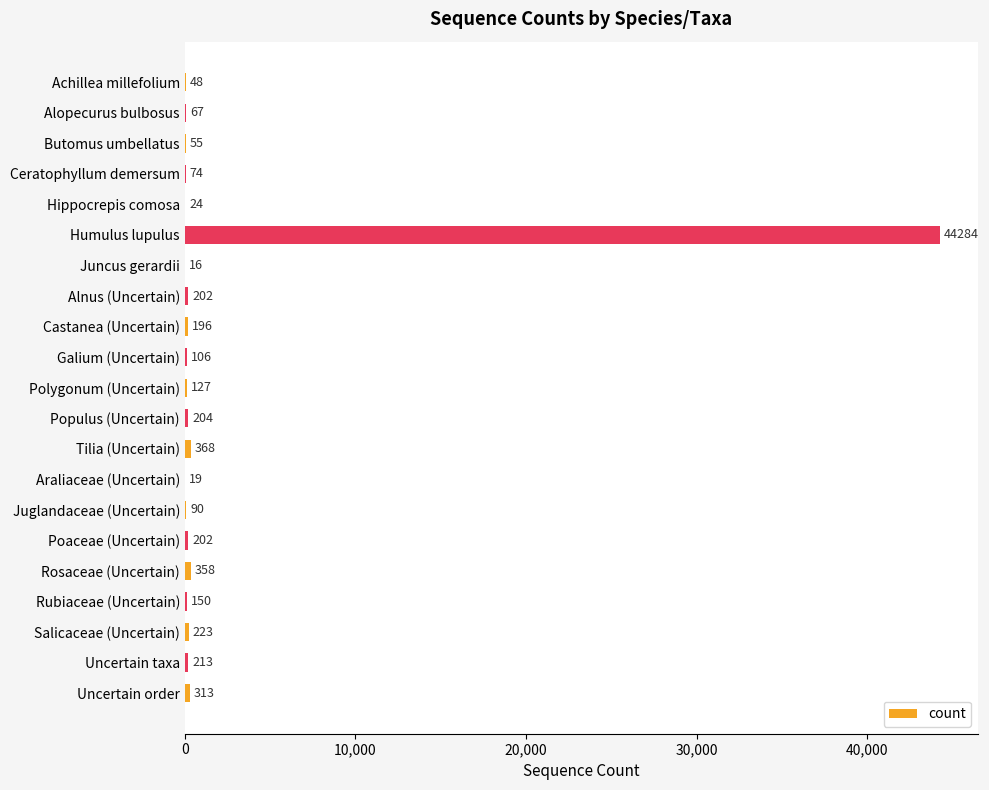

What is the sum of the values at Salicaceae (Uncertain) and Butomus umbellatus?

278